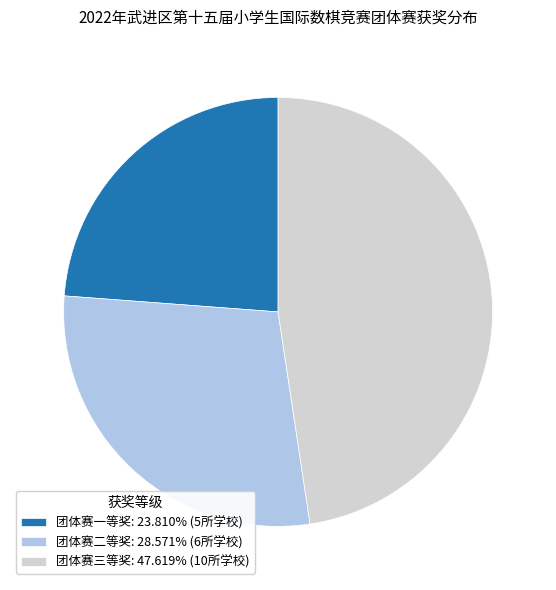

Which has a higher value, 团体赛一等奖 or 团体赛二等奖?

团体赛二等奖